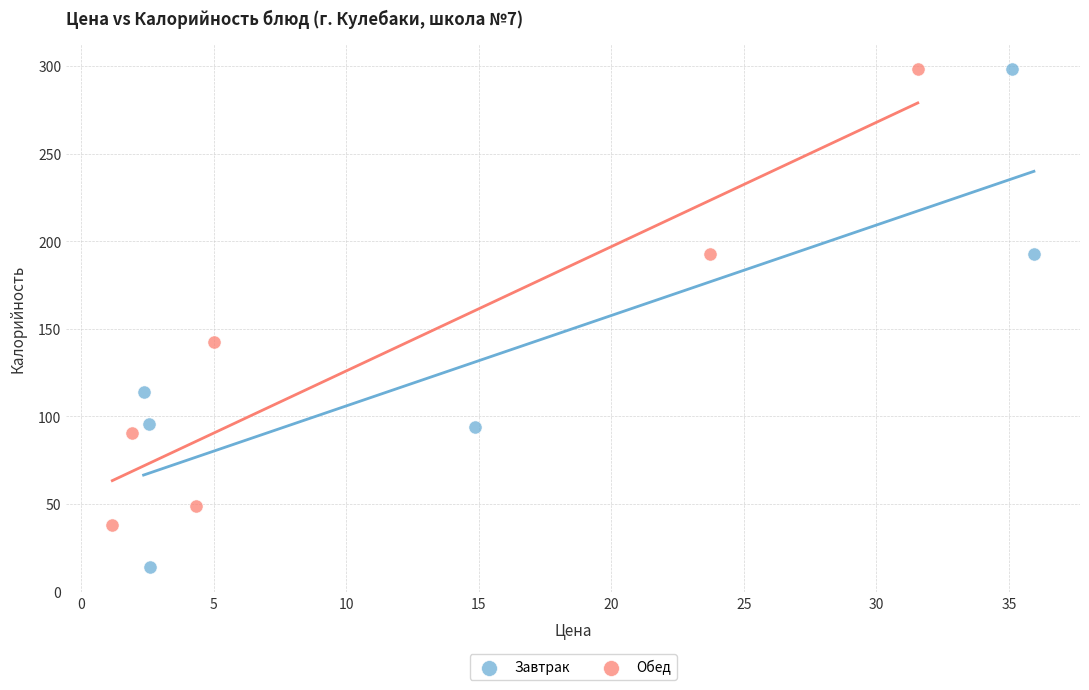

Which series contains the lowest Y value?

Завтрак